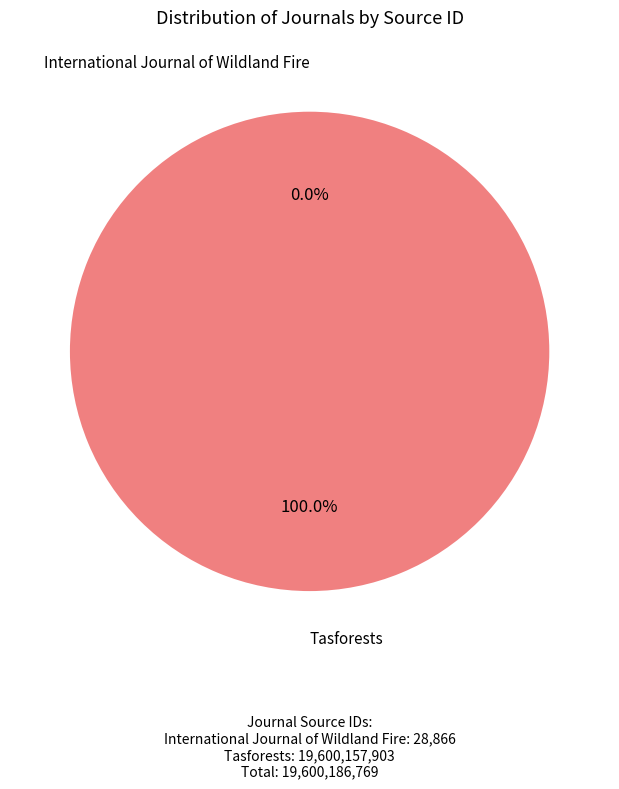

Is there a majority slice in this chart?

Yes